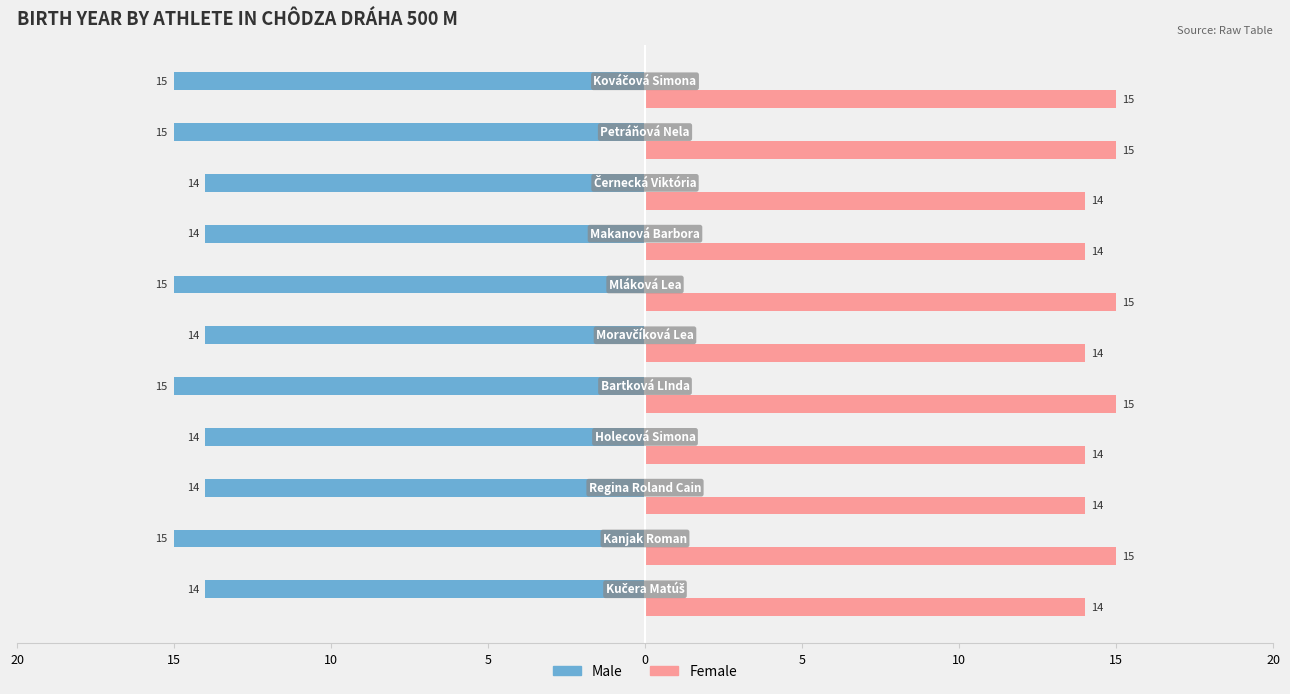

What is the difference between the maximum and second lowest values in the Female series?

1